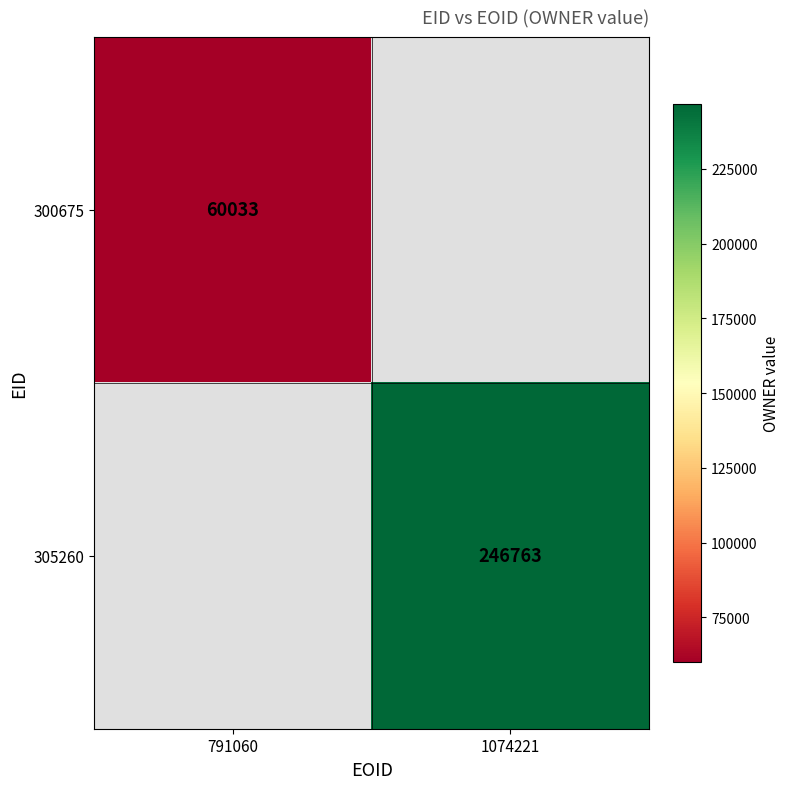

The 300675 series shows 32164 at 791060. True or false?

False